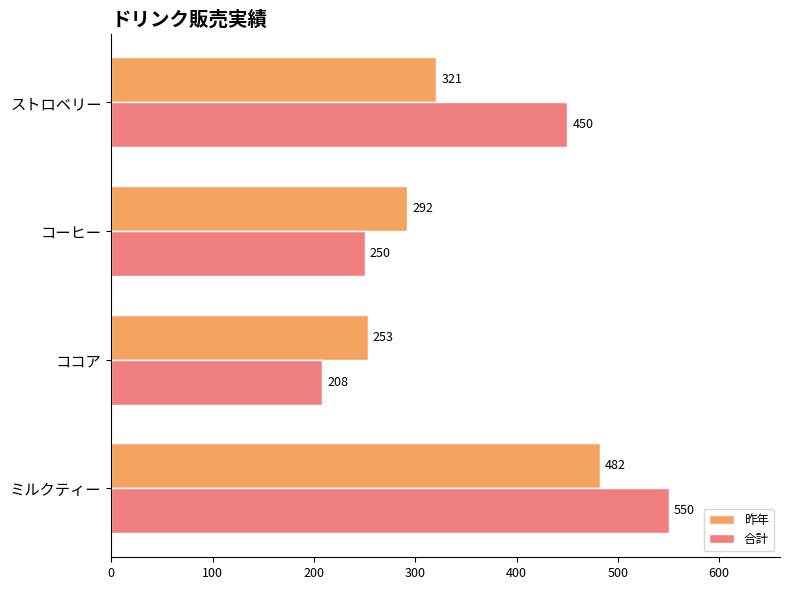

What is the maximum value shown in the chart?

550